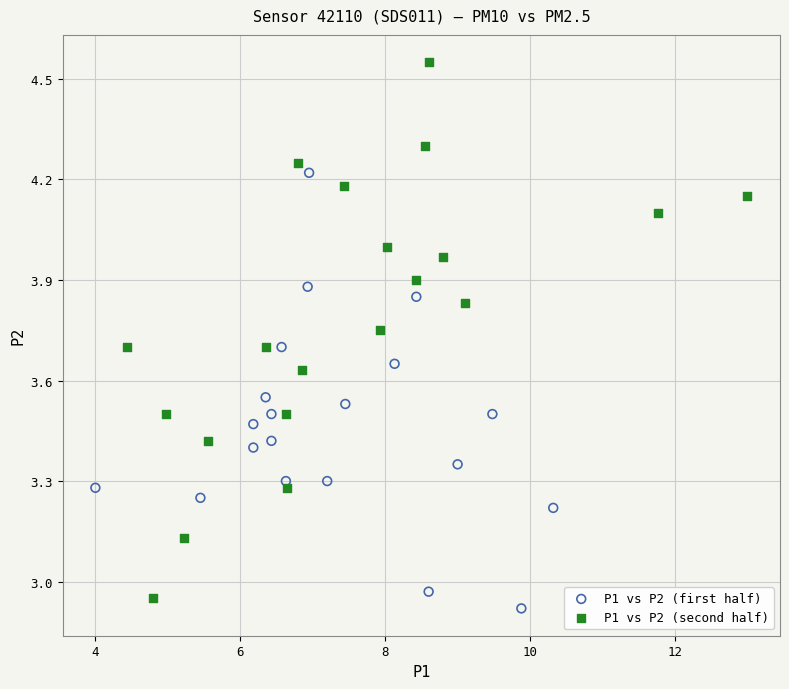

Which series contains the highest Y value?

P1 vs P2 (second half)